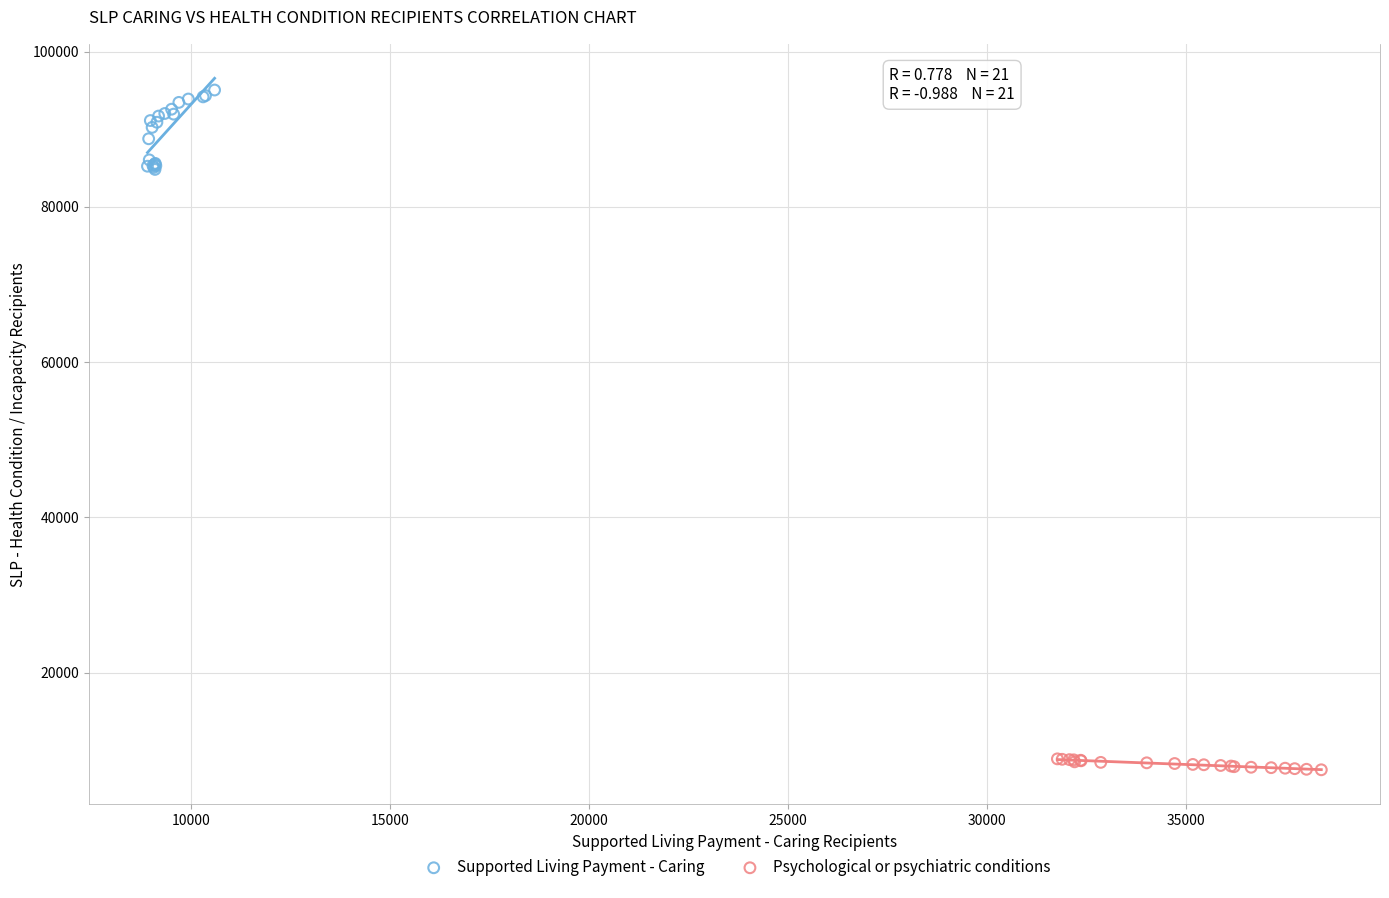

Which series reaches the minimum Y coordinate?

Psychological or psychiatric conditions